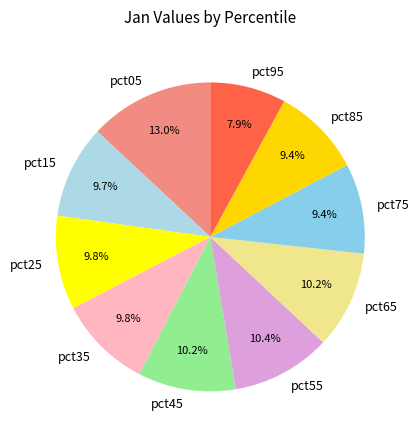

To the nearest percent, what percentage of the pie is pct65?

10%